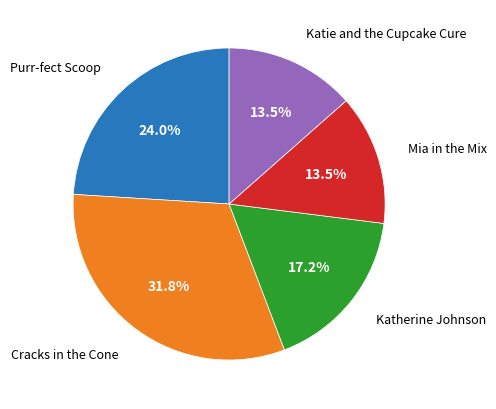

Does any single category account for the majority?

No